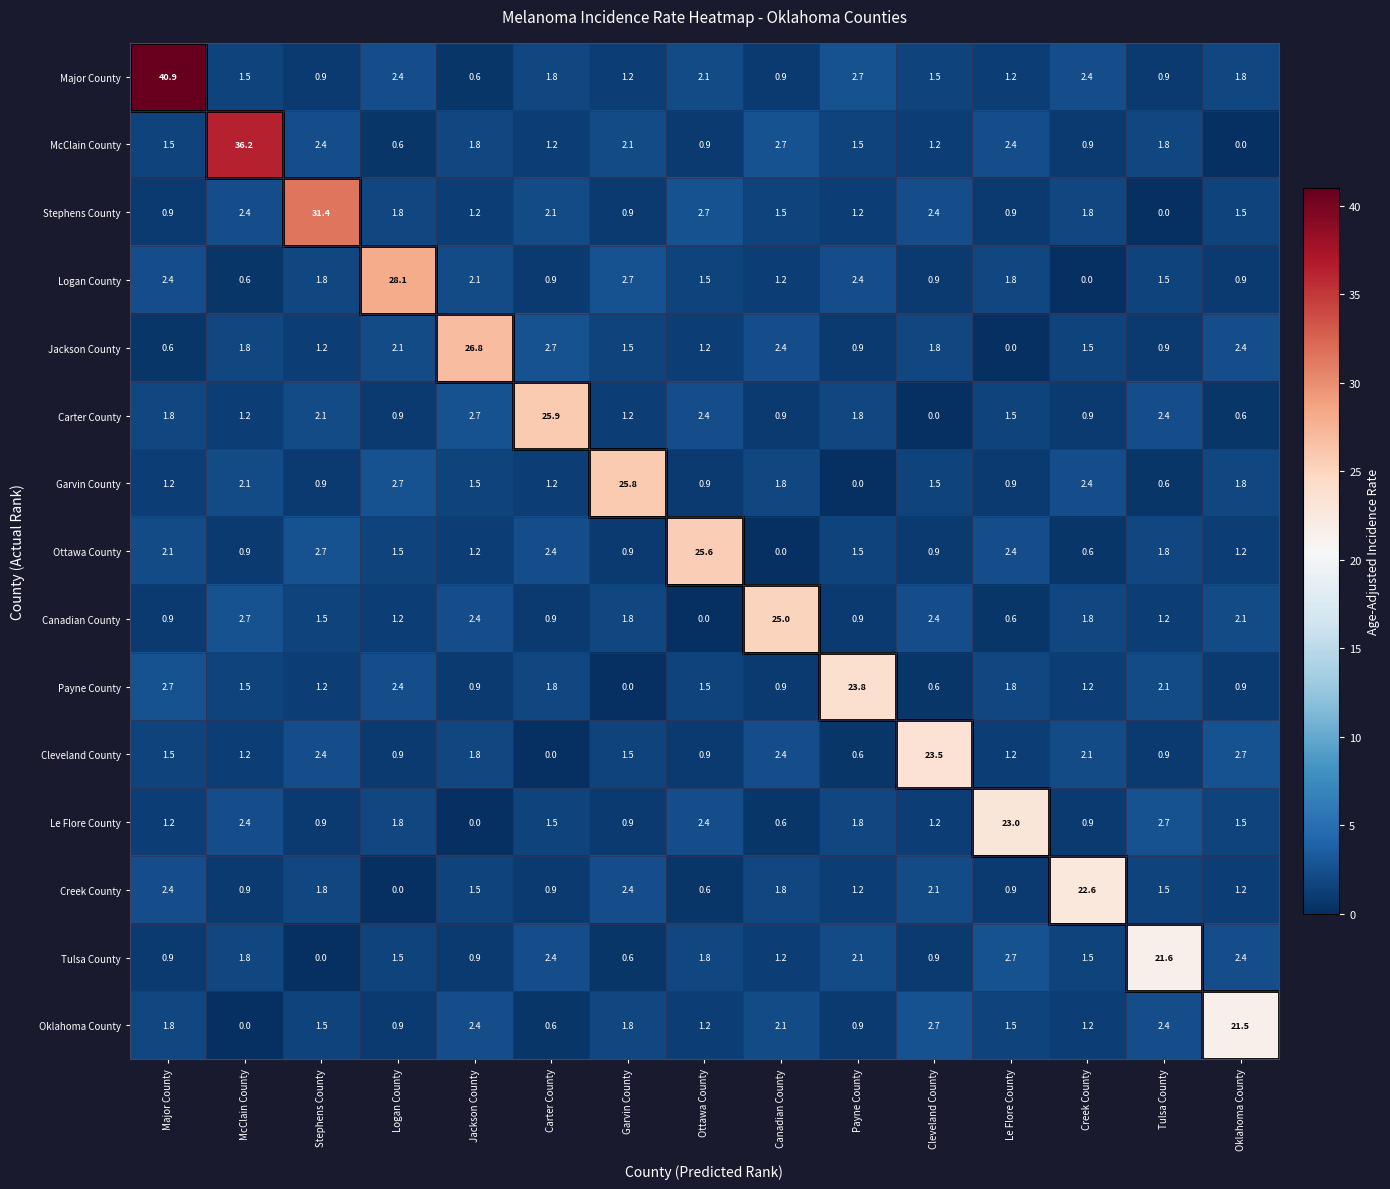

At which category is the sum across all series the highest?

Major County